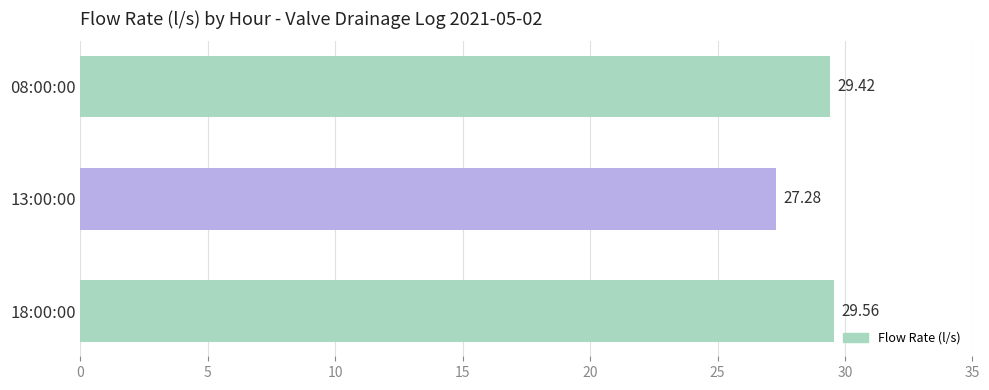

Does the chart contain any negative values?

No